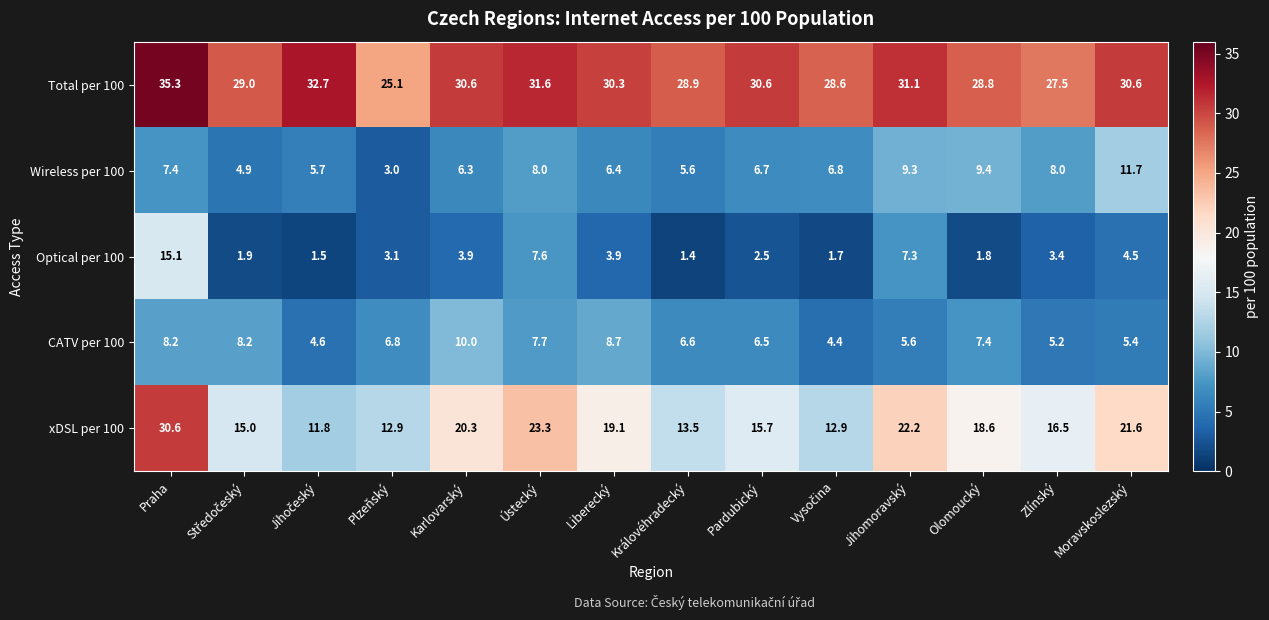

List the series in order of their peak value, lowest first.

CATV per 100, Wireless per 100, Optical per 100, xDSL per 100, Total per 100